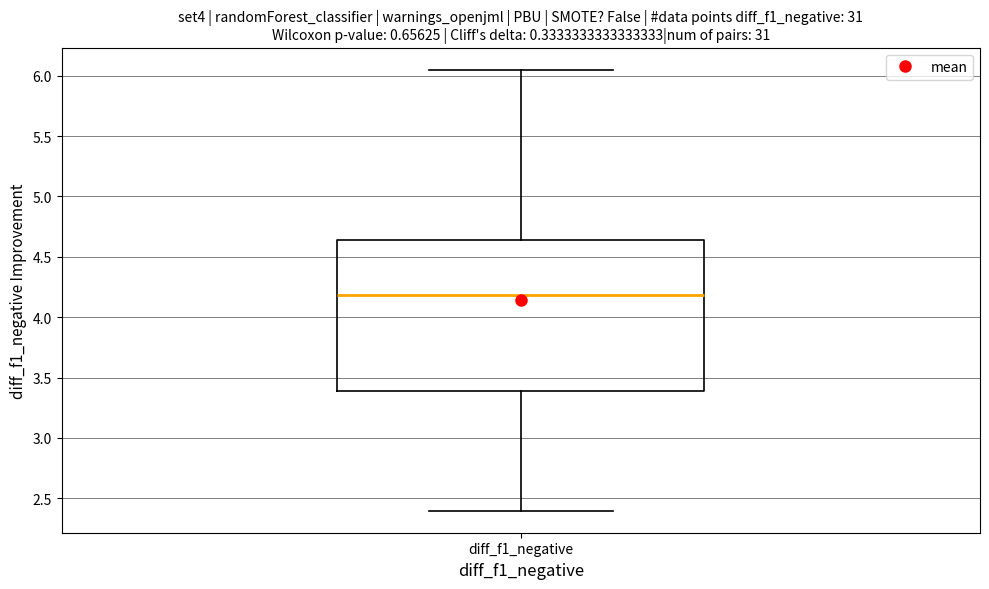

Transcribe this box plot: give where the median line is, the range the box spans, and where the two whiskers end, as read against the y-axis. The values are not printed on the chart, so give them approximately, as read against the axis.

median 4.20, box 3.40 to 4.65, whiskers 2.40 to 6.05